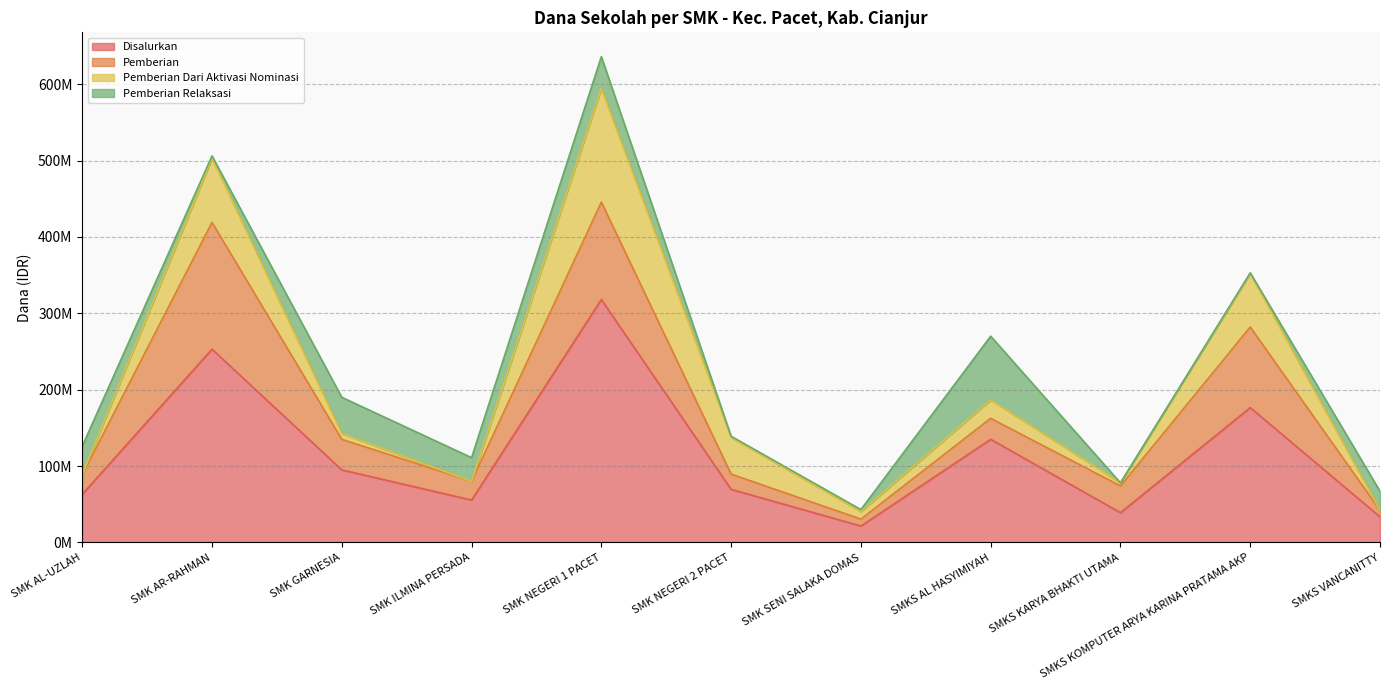

The value of Disalurkan at SMKS KOMPUTER ARYA KARINA PRATAMA AKP is 101273073. True or false?

False